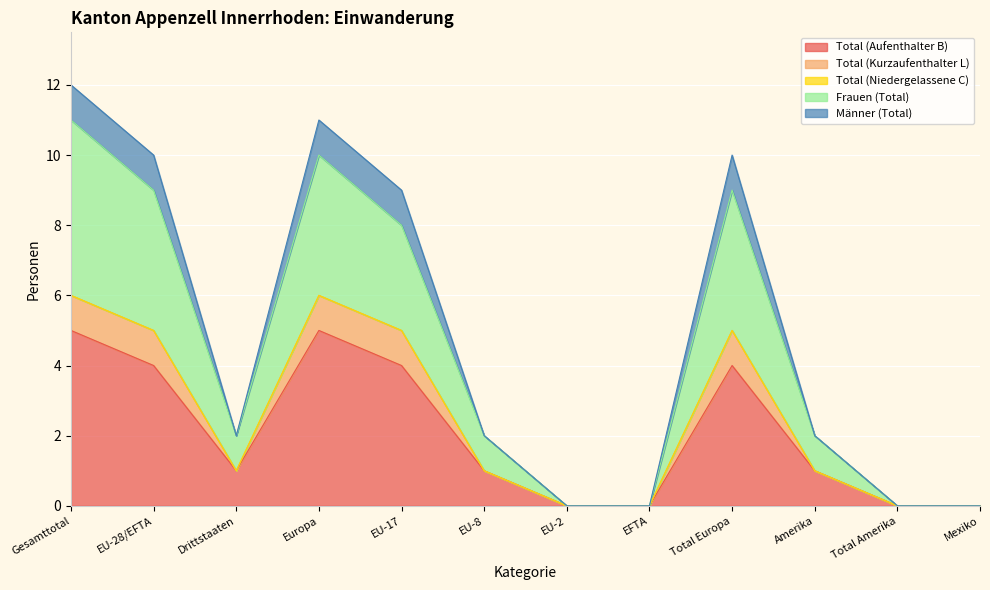

What position from the right is EU-28/EFTA?

11